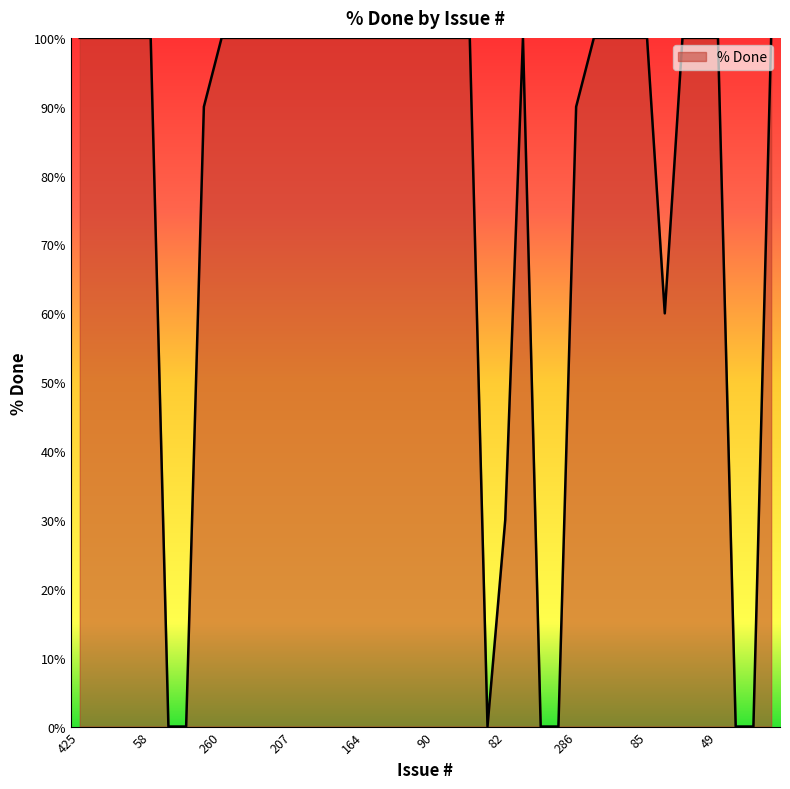

Where is the data nearest to the value 50?

84